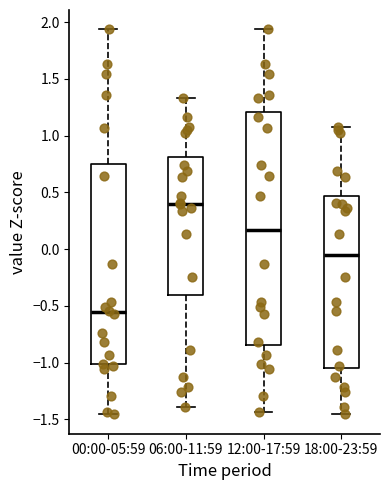

Which box is the tallest, from its lower edge to its upper edge?

12:00-17:59